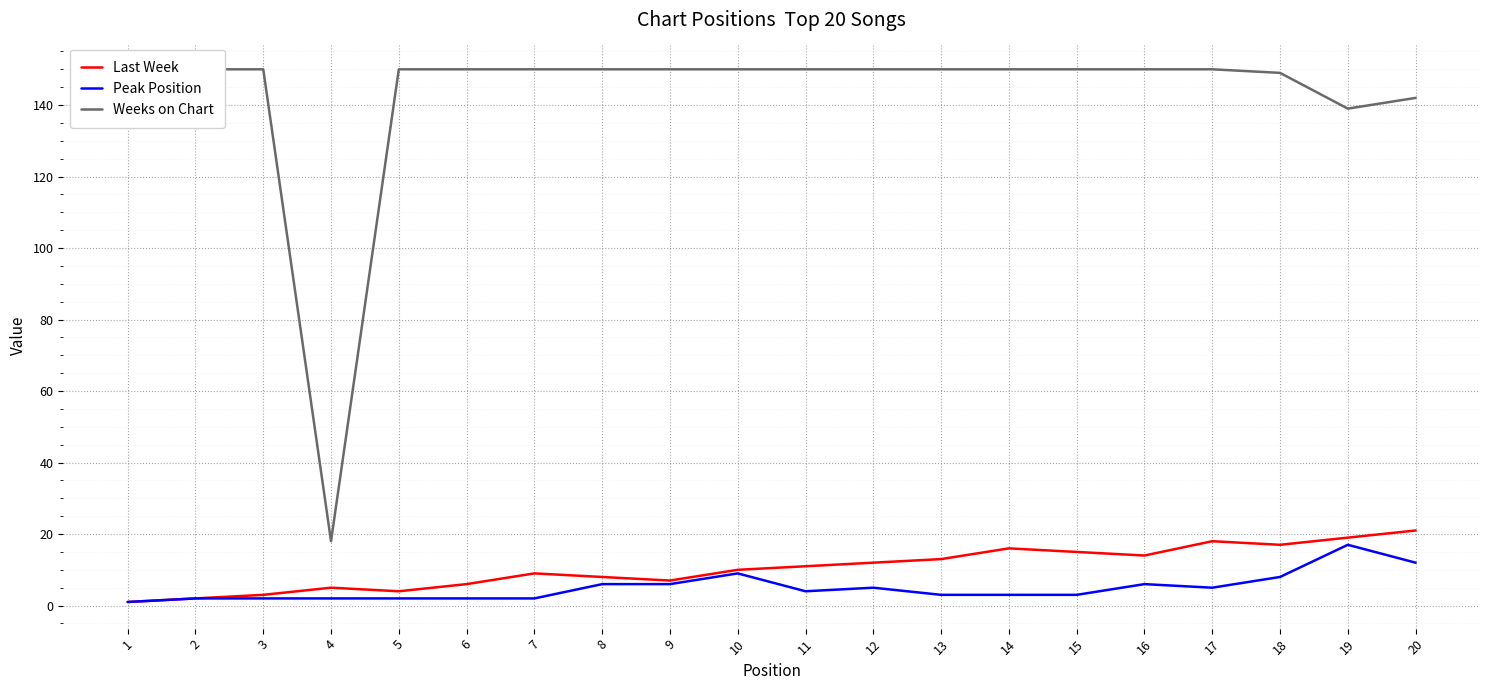

What is the sum of the Last Week values at 17 and 6?

24